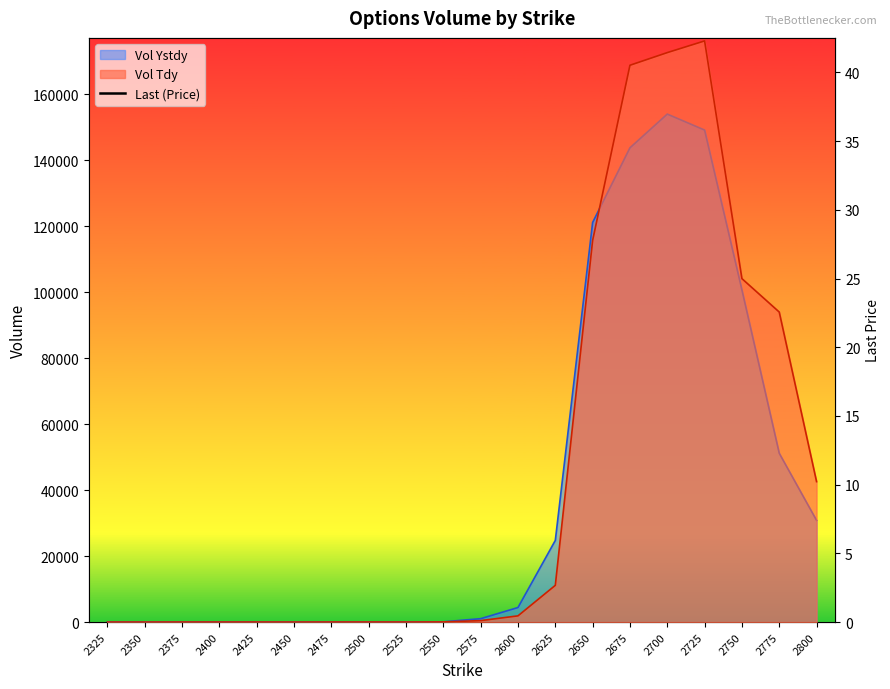

What is the average value?

11.4